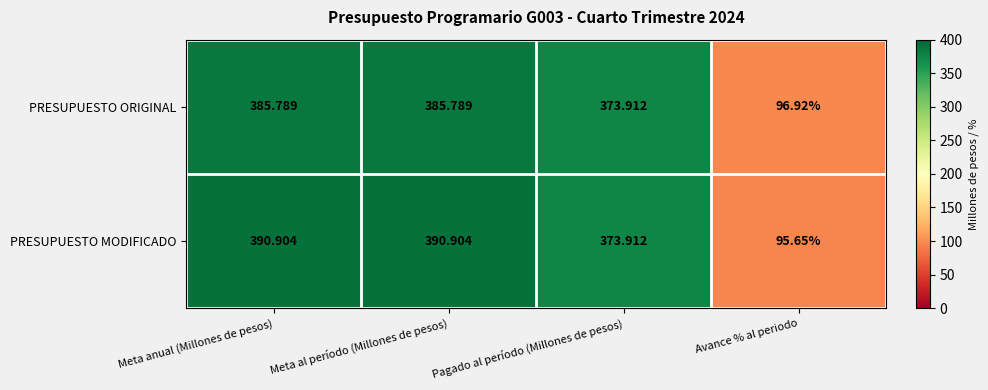

Where is PRESUPUESTO MODIFICADO nearest to the value 243?

Pagado al período (Millones de pesos)